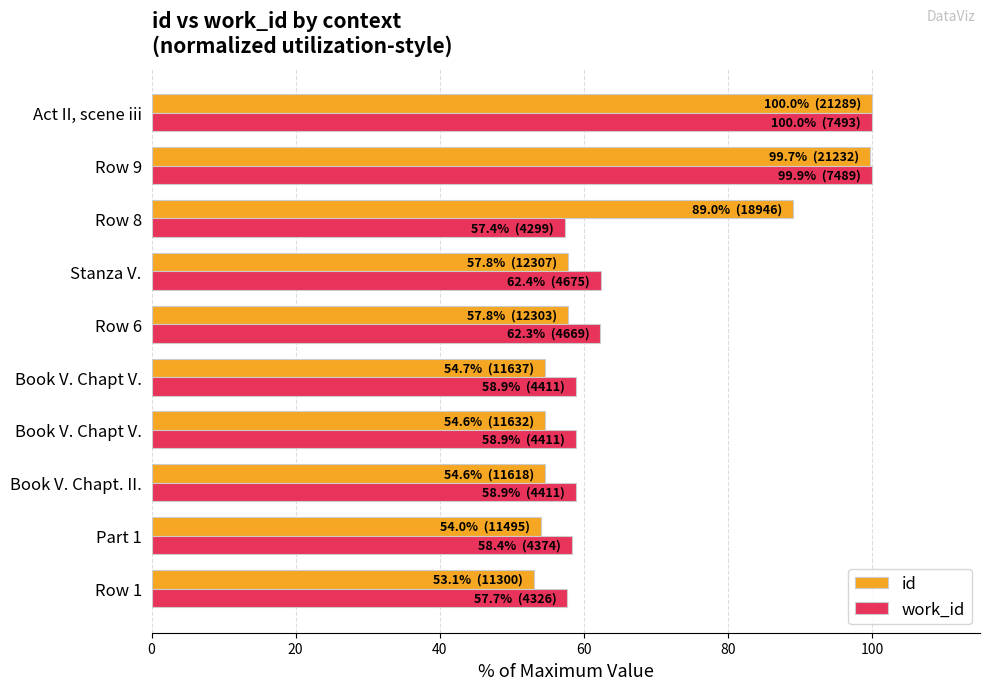

How many data points does each series have?

10